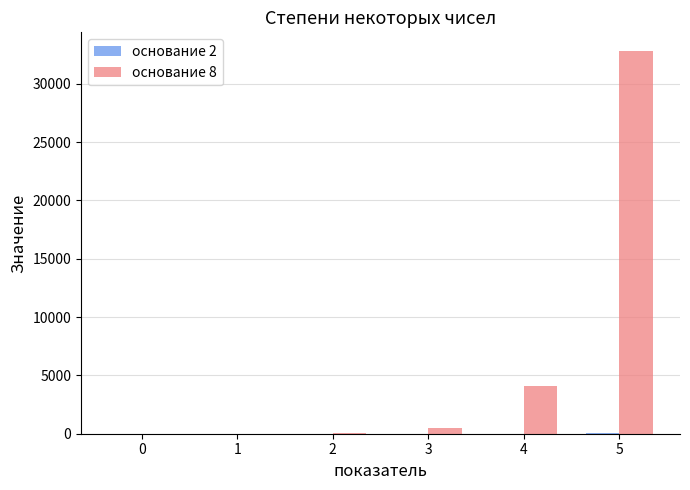

What is the total value across all series at 1?

10